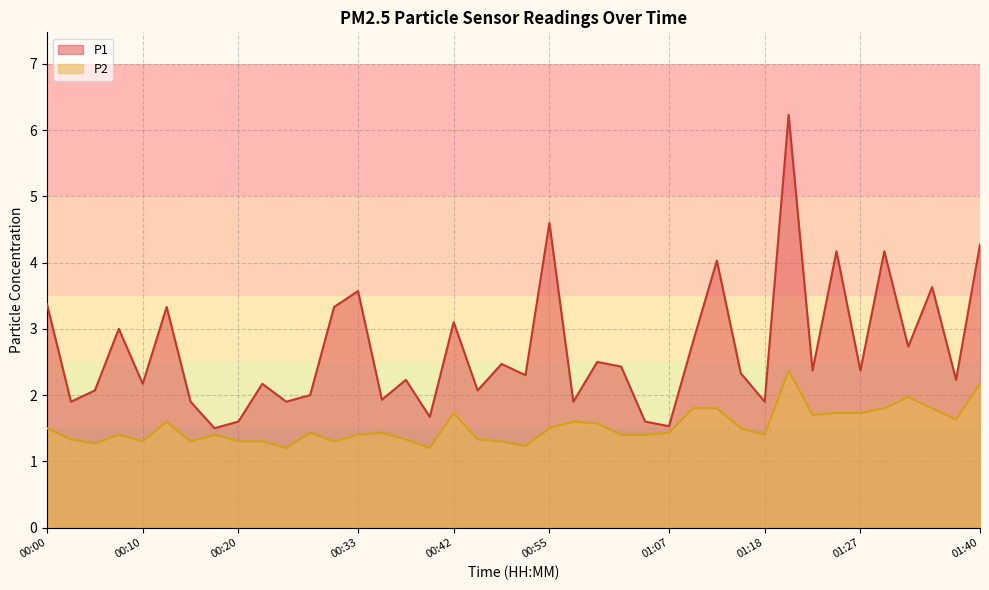

Between 01:18 and 01:20, which series saw the biggest shift?

P1